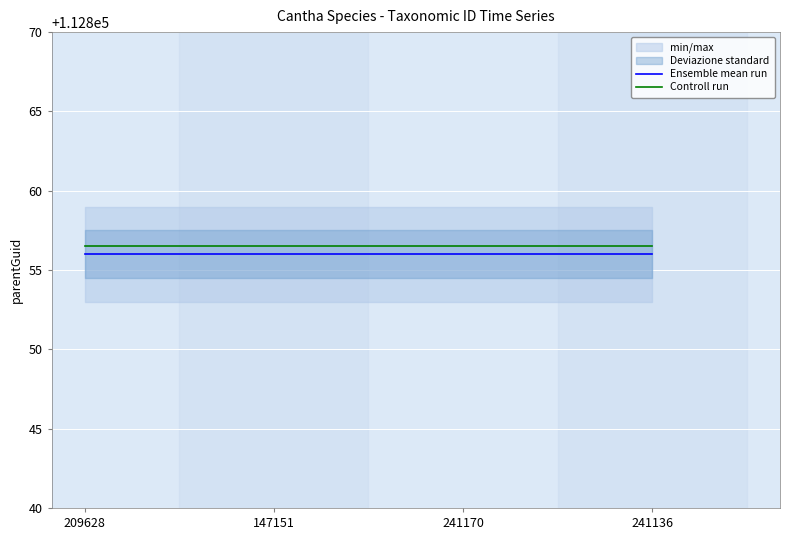

What is the sum of all Controll run values?

451426.0